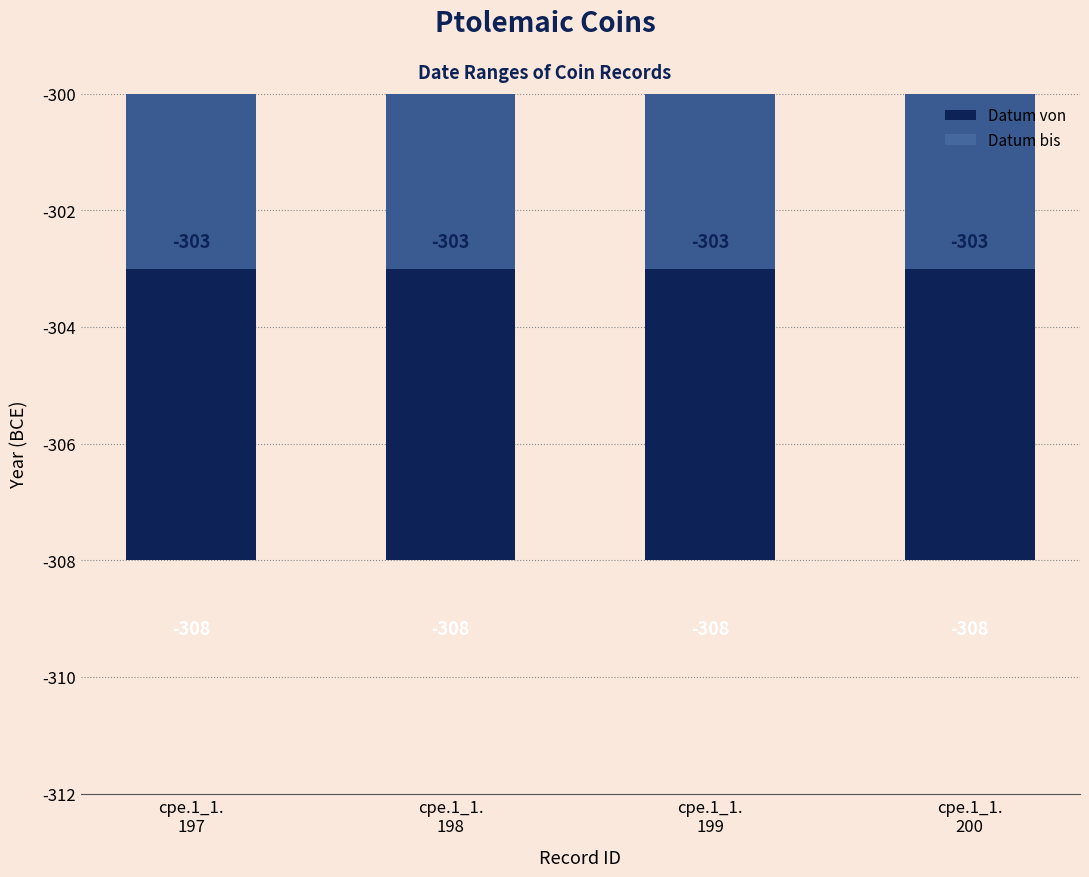

How many categories are shown in the chart?

4